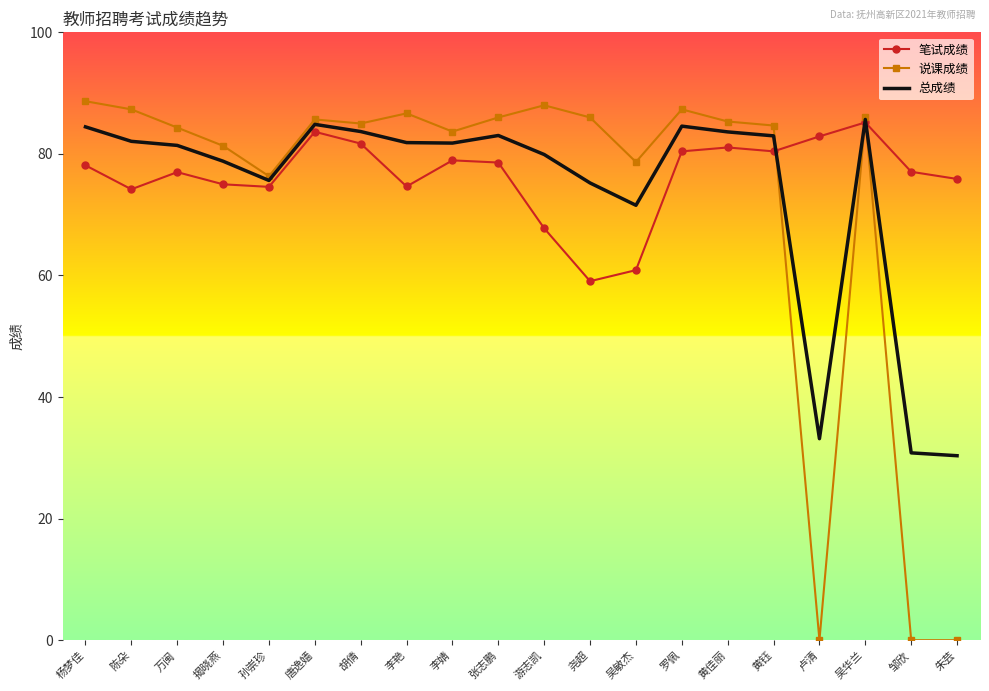

Is it true that 总成绩 equals 78.8 at 揭晓燕?

True